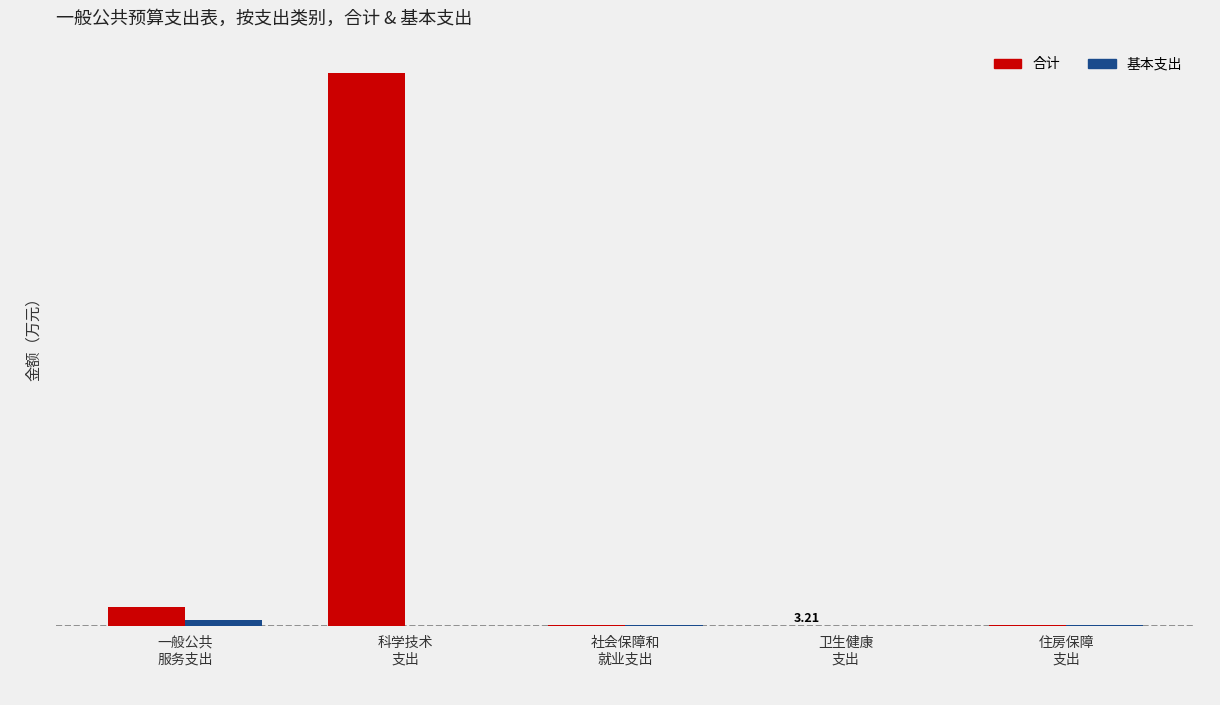

At 卫生健康
支出, list the series in order from smallest to largest.

合计, 基本支出